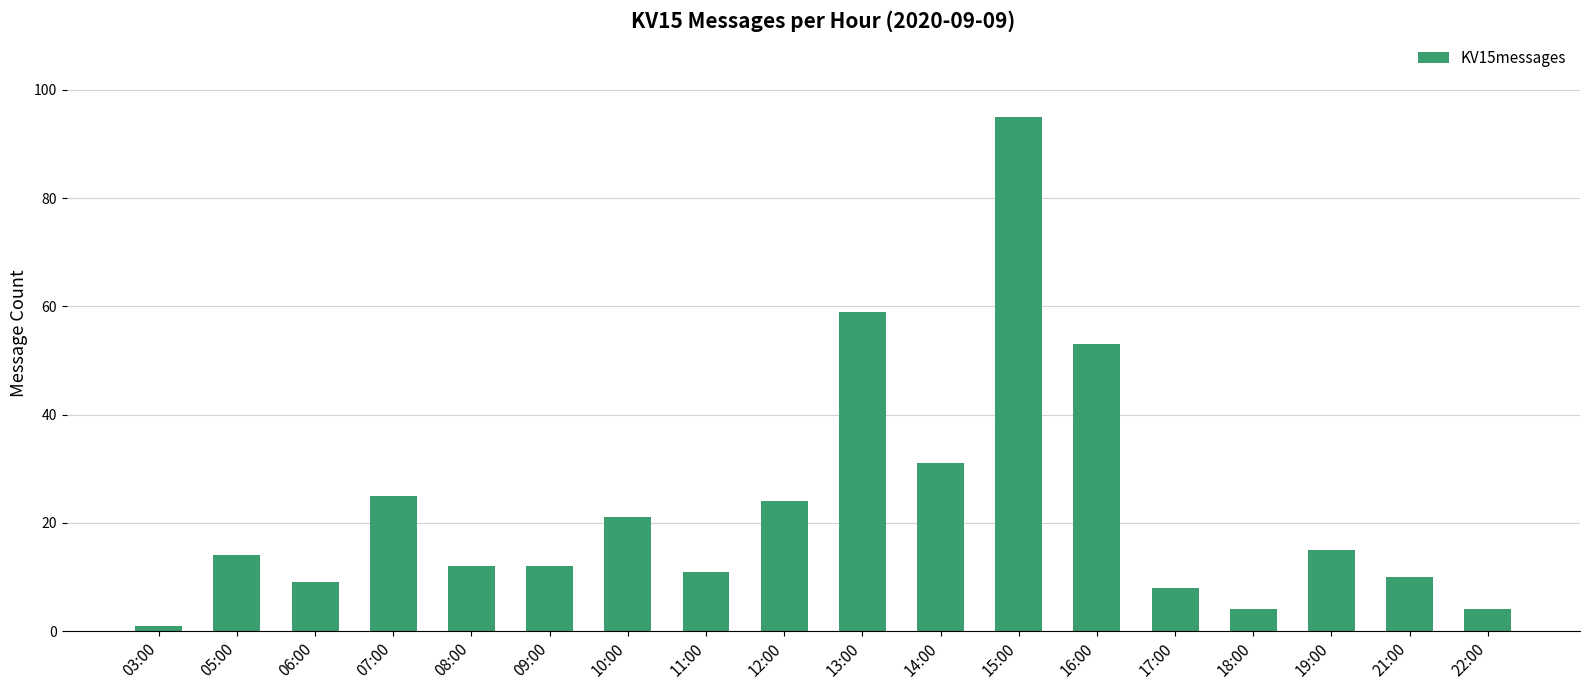

Is it true that the value at 14:00 is 31?

True